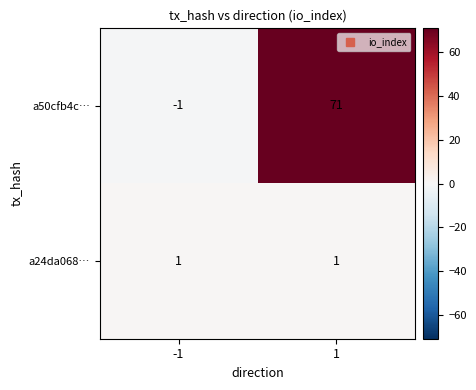

What is the greatest value displayed?

71